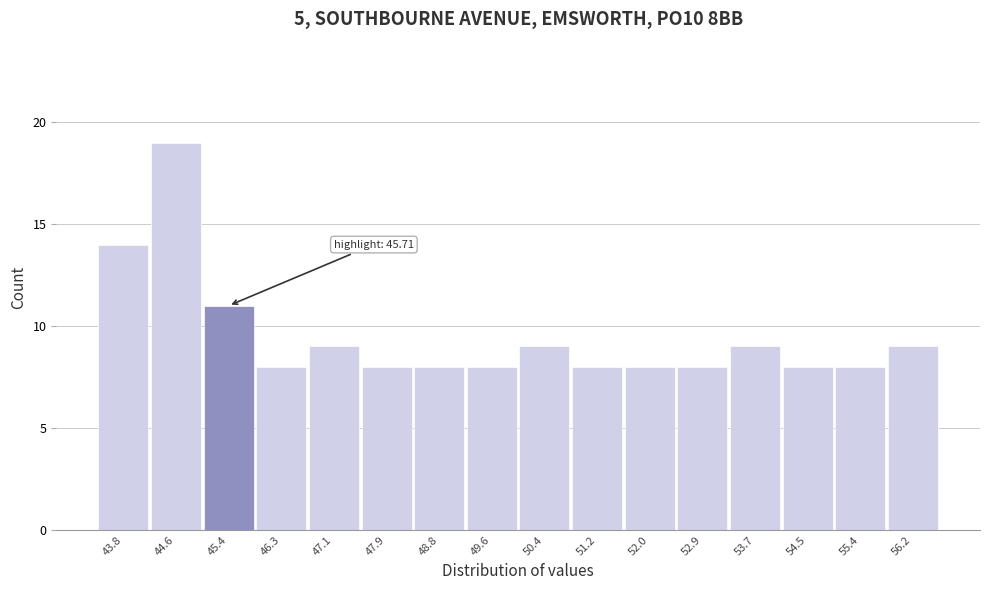

Reading left to right, transcribe all the data shown in this chart.

14	19	11	8	9	8	8	8	9	8	8	8	9	8	8	9